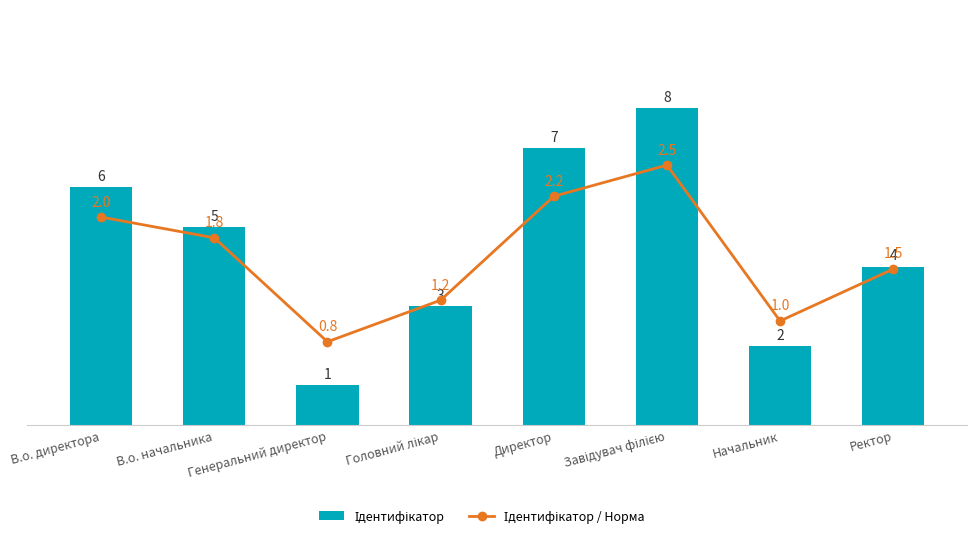

What are all the series names shown in the legend?

Ідентифікатор, Ідентифікатор / Норма